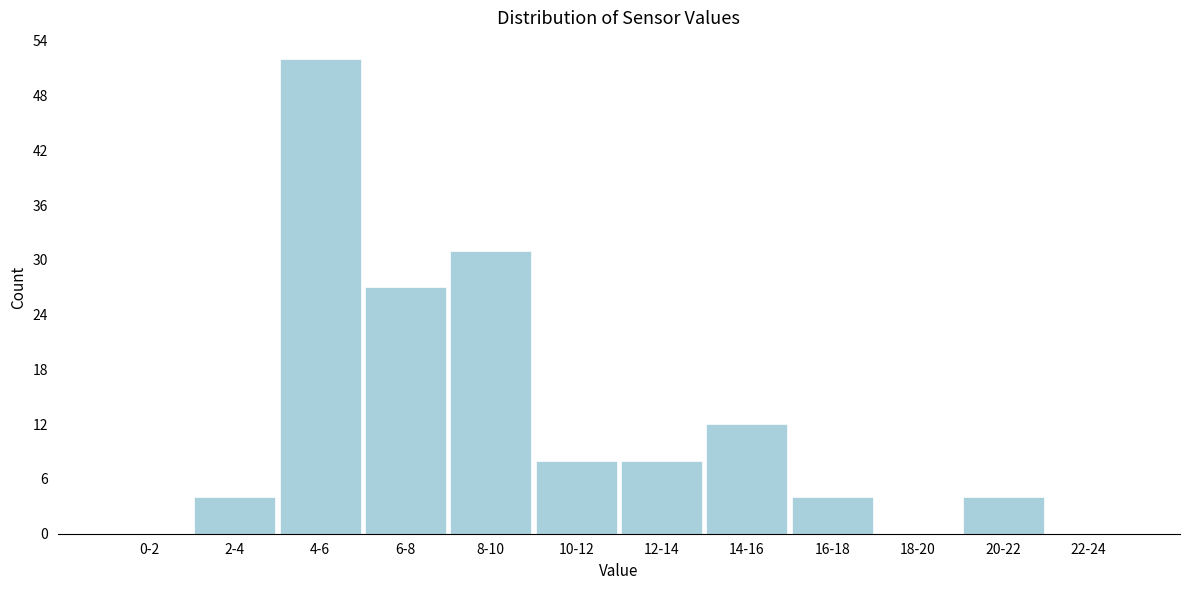

Reading left to right, what are all the values shown in this chart?

0-2=0	2-4=4	4-6=52	6-8=27	8-10=31	10-12=8	12-14=8	14-16=12	16-18=4	18-20=0	20-22=4	22-24=0